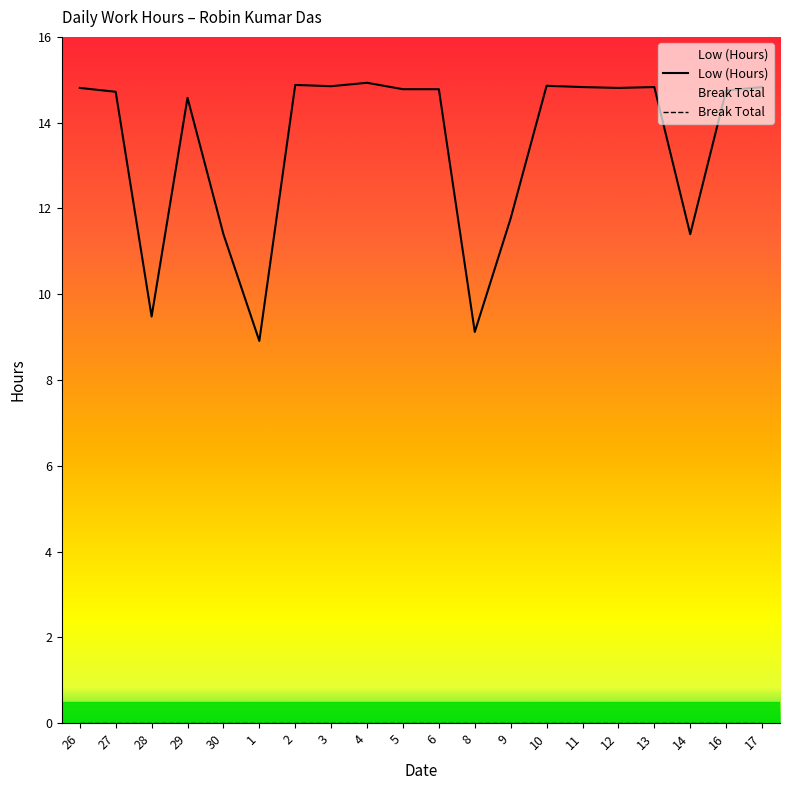

Is it true that the value at 10 is 3.2?

False